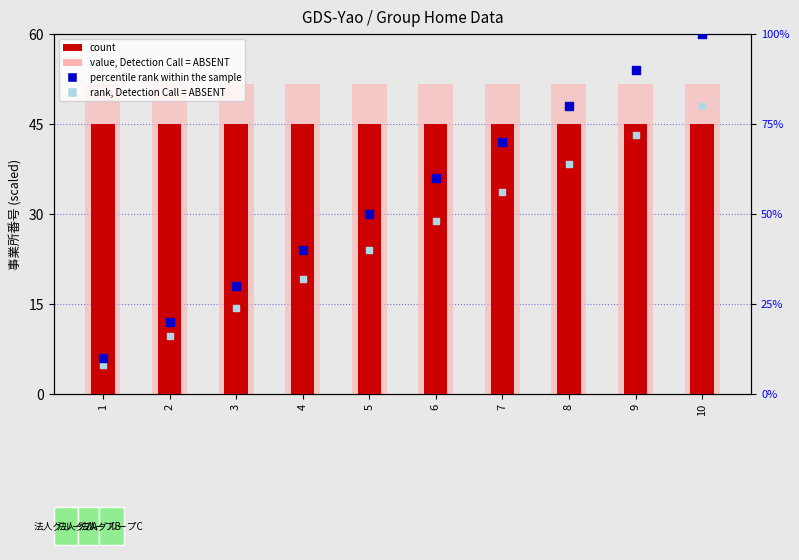

What are all the series names shown in the legend?

count, value, Detection Call = ABSENT, percentile rank within the sample, rank, Detection Call = ABSENT